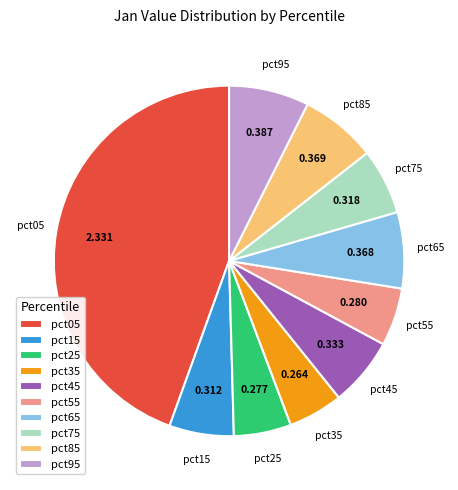

Do pct65 and pct15 together represent more than half of the pie?

No